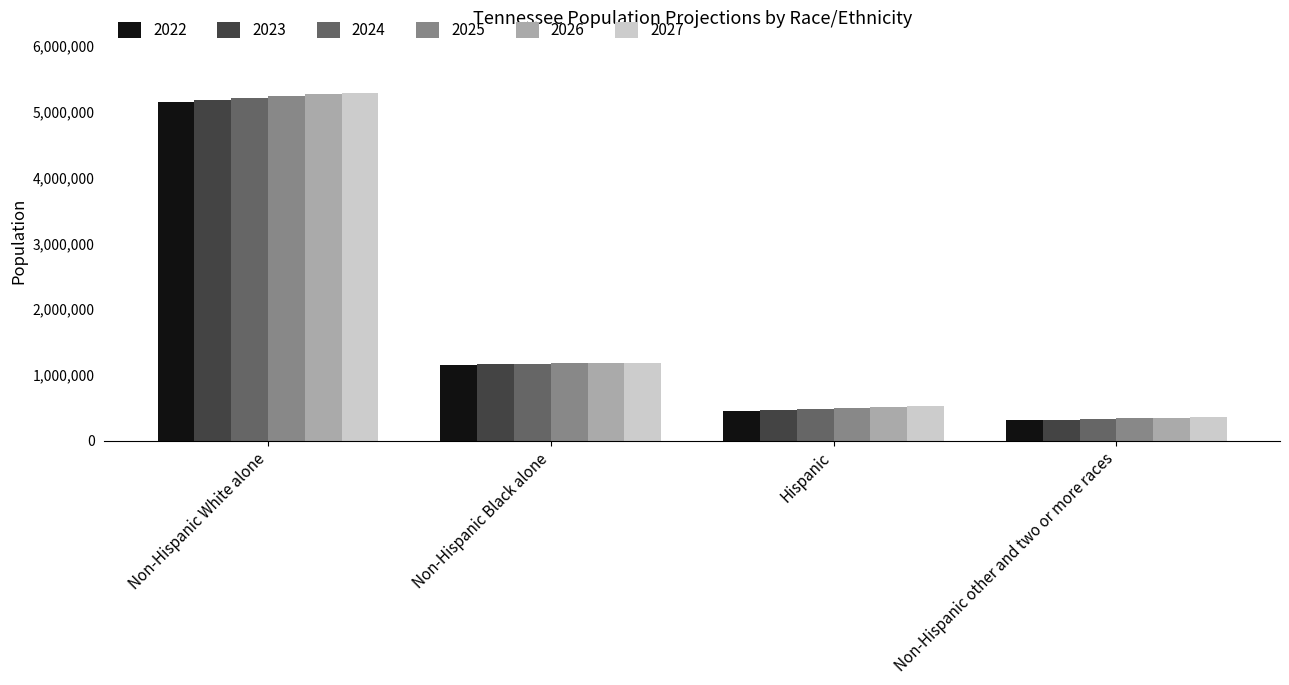

How many groups of bars are there?

4